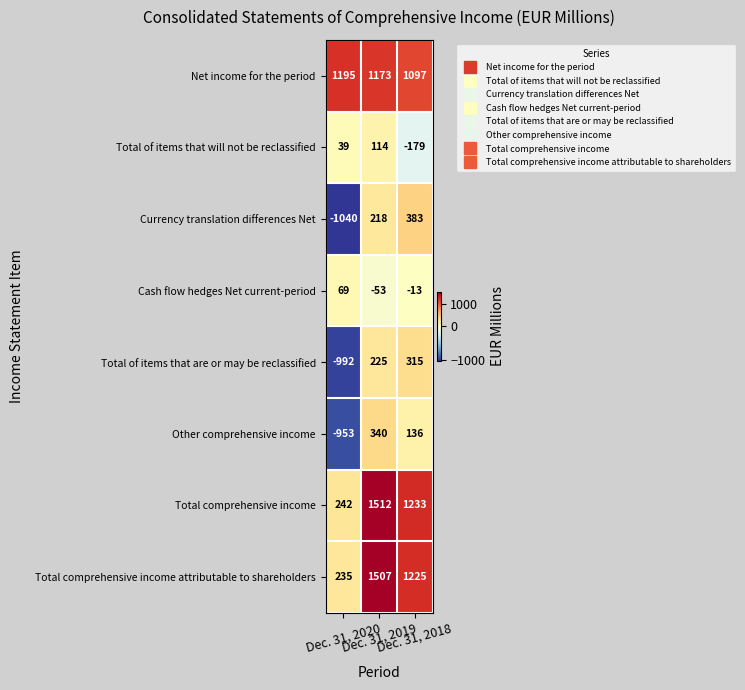

Which series has the largest total across all categories?

Net income for the period